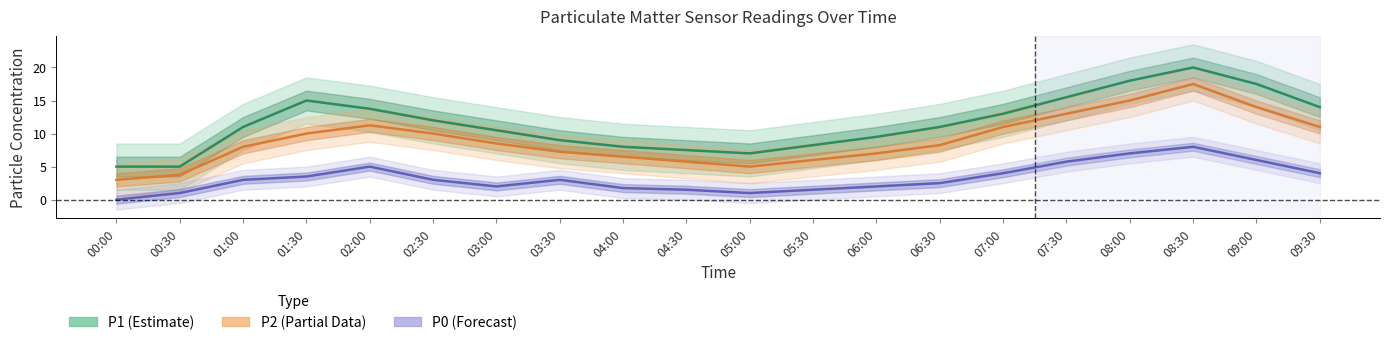

At how many categories does at least one series exceed 2?

20